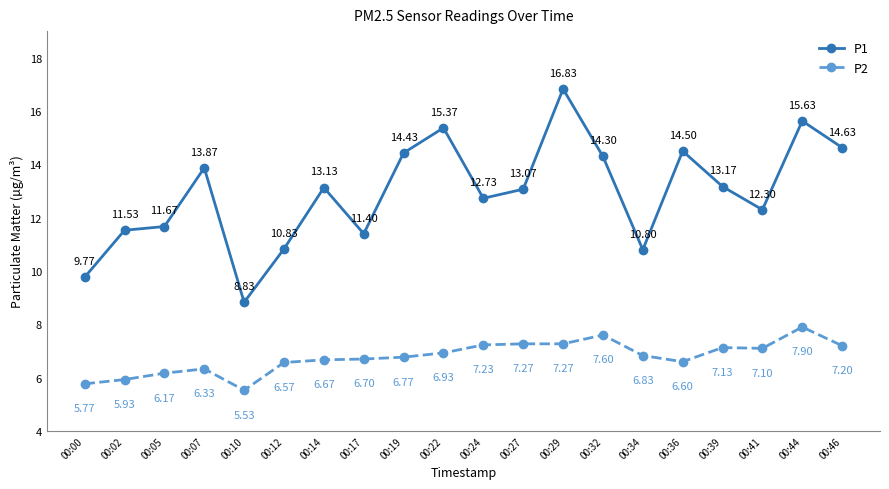

At which category is the sum across all series the highest?

00:29